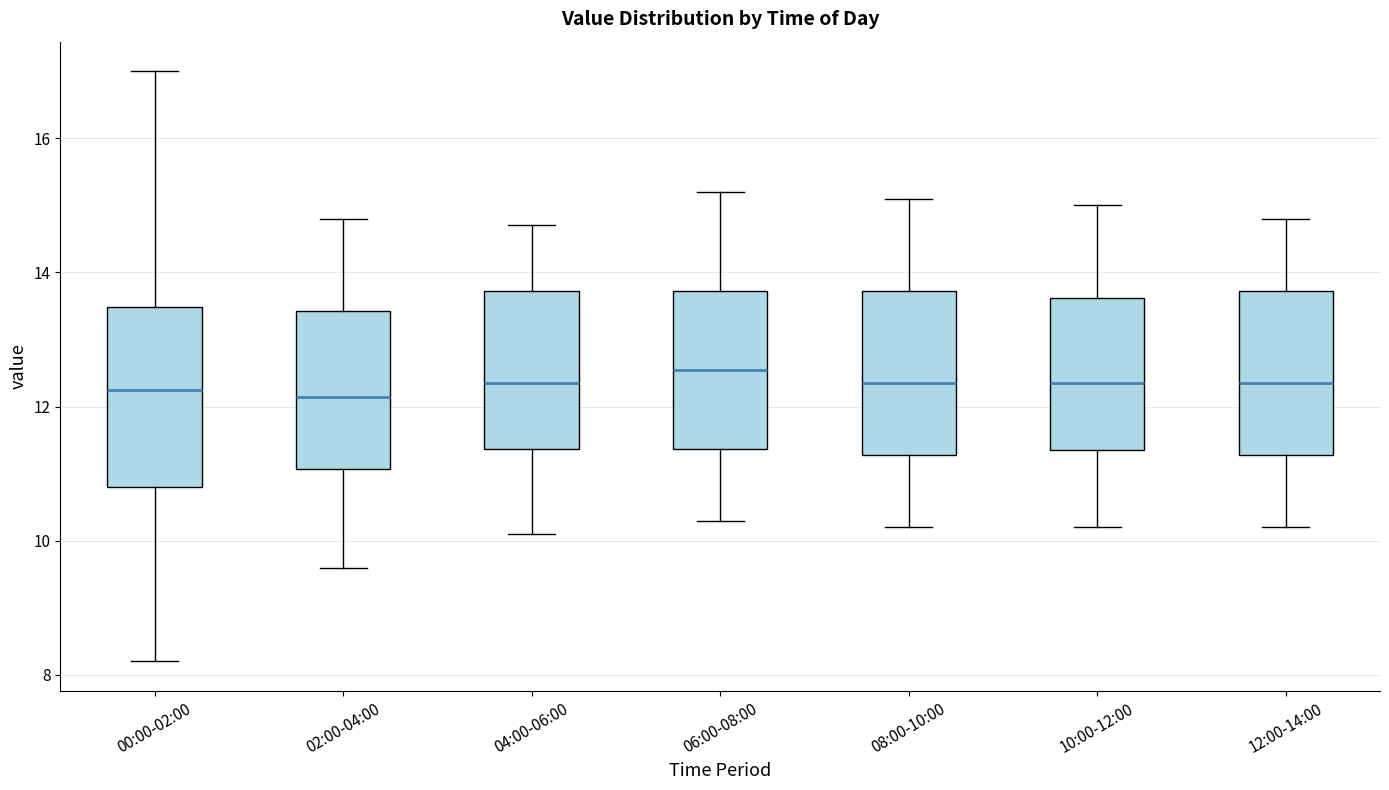

Where does the median line of the box for 00:00-02:00 sit on the y-axis? The values are not printed on the chart, so give them approximately, as read against the axis.

12.2